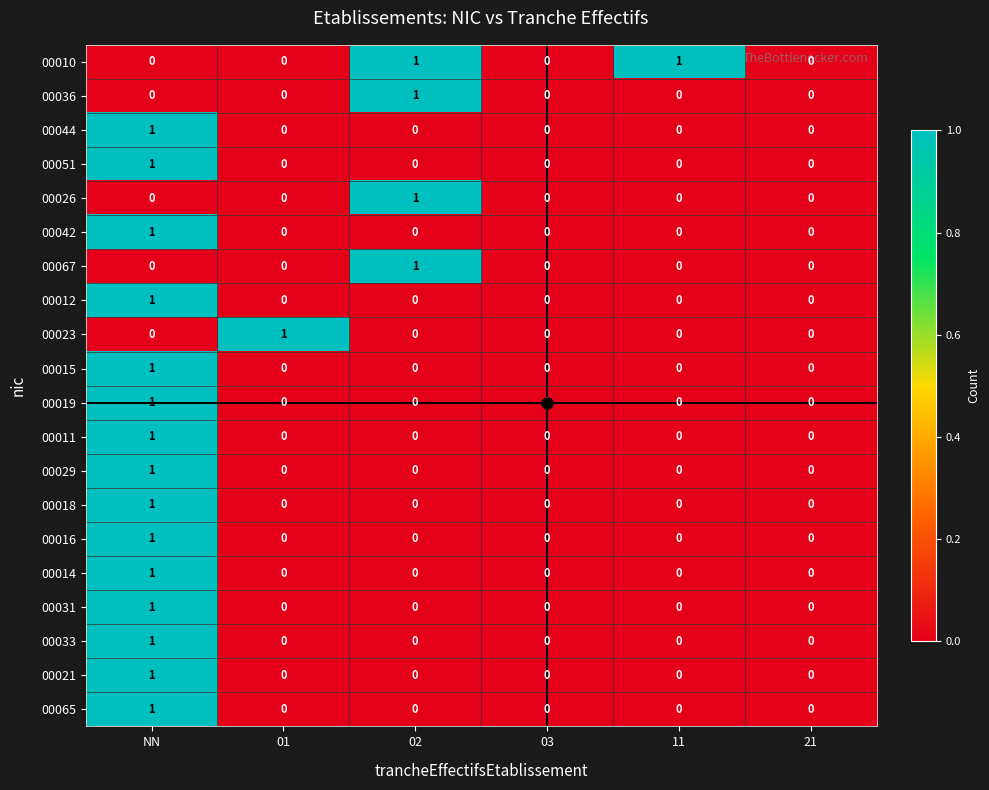

The 00036 series shows 1 at 02. True or false?

True